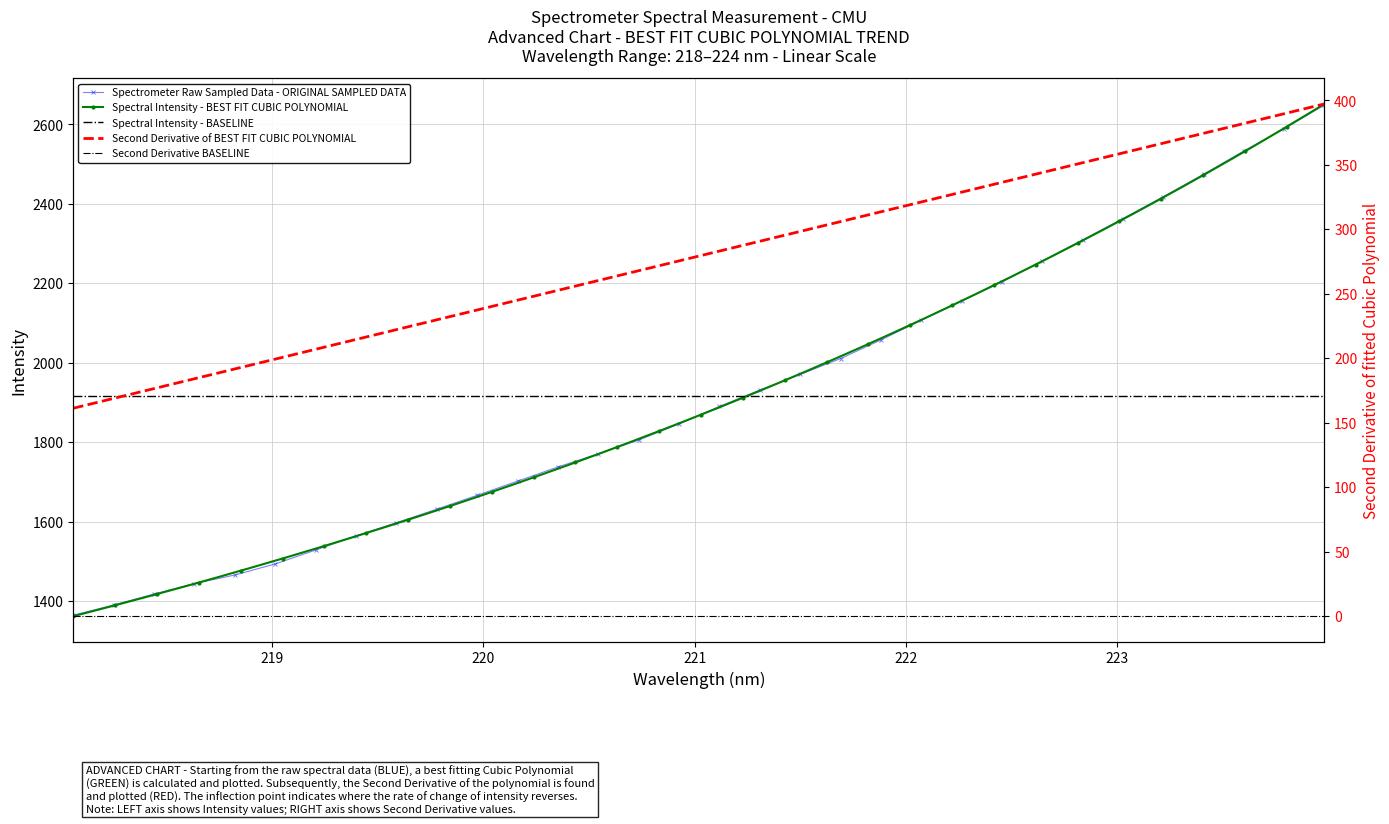

List the labels in order of value, smallest first.

218.0596, 218.2508, 218.442, 218.6332, 218.8244, 219.0156, 219.2067, 219.3979, 219.589, 219.7801, 219.9712, 220.1623, 220.3533, 220.5444, 220.7354, 220.9264, 221.1174, 221.3083, 221.4993, 221.6902, 221.8812, 222.0721, 222.263, 222.4538, 222.6447, 222.8355, 223.0264, 223.2172, 223.408, 223.5987, 223.7895, 223.9802